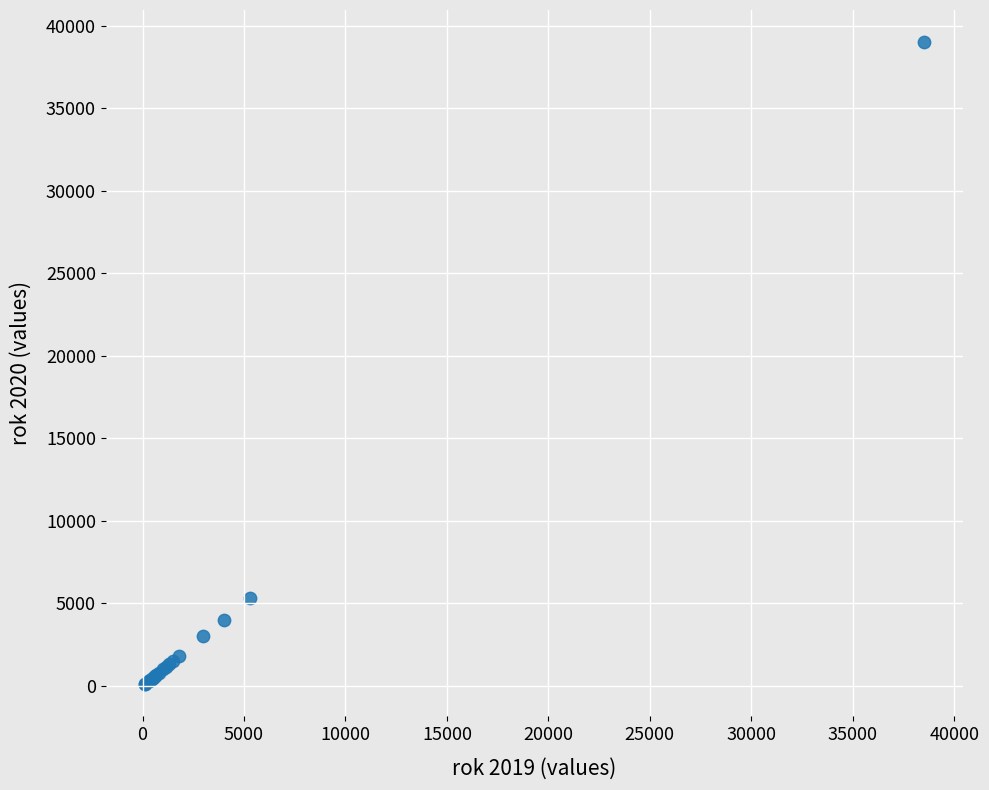

What Y value in the scatter plot is closest to 19550?

5300